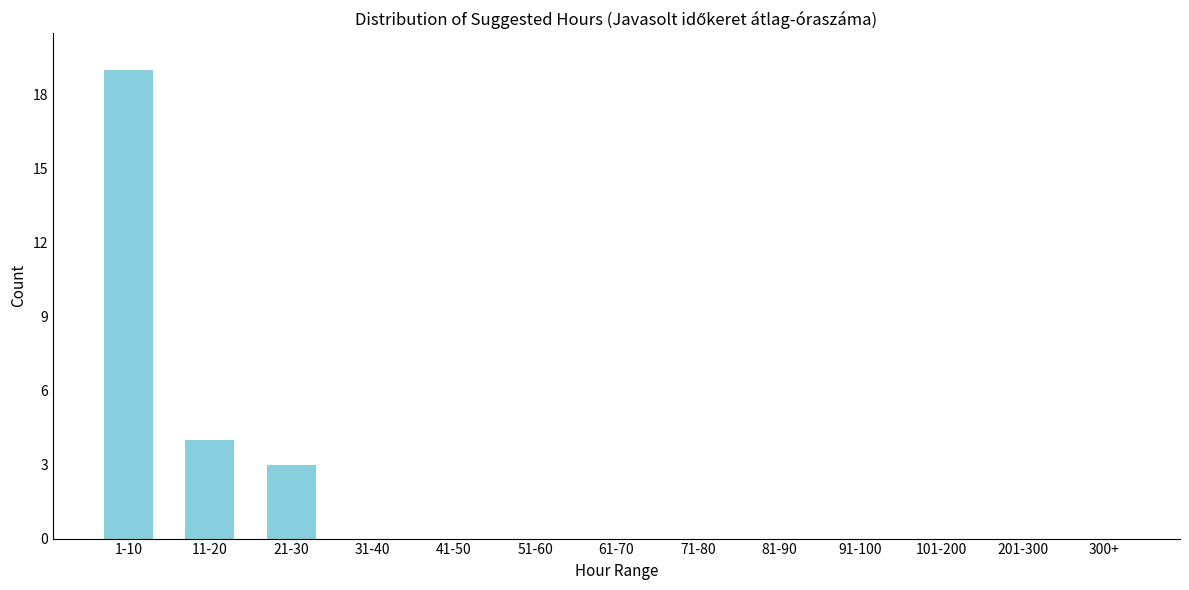

Reading left to right, extract all data points from this chart.

1-10=19	11-20=4	21-30=3	31-40=0	41-50=0	51-60=0	61-70=0	71-80=0	81-90=0	91-100=0	101-200=0	201-300=0	300+=0